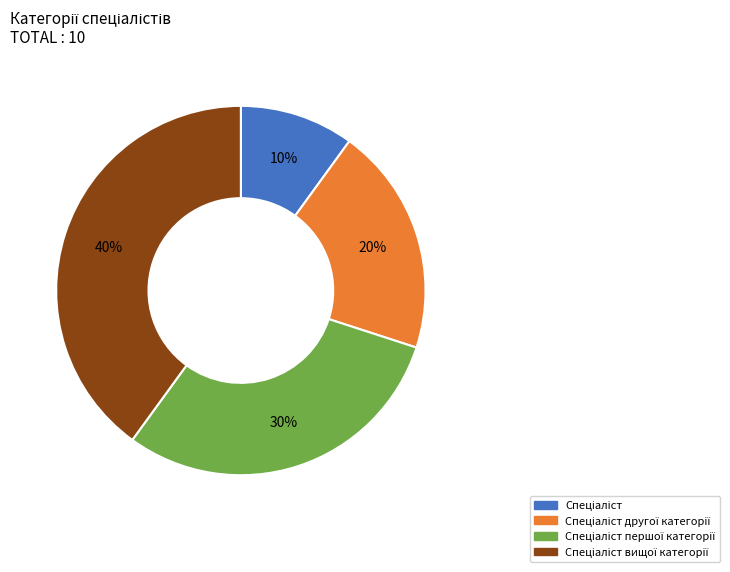

Does any single category account for the majority?

No